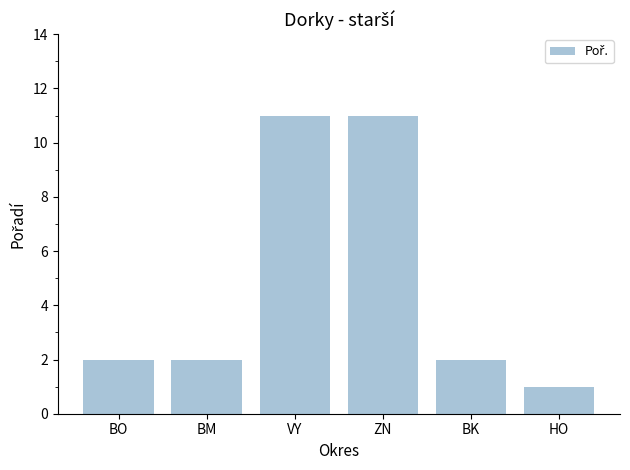

Does the chart contain any negative values?

No